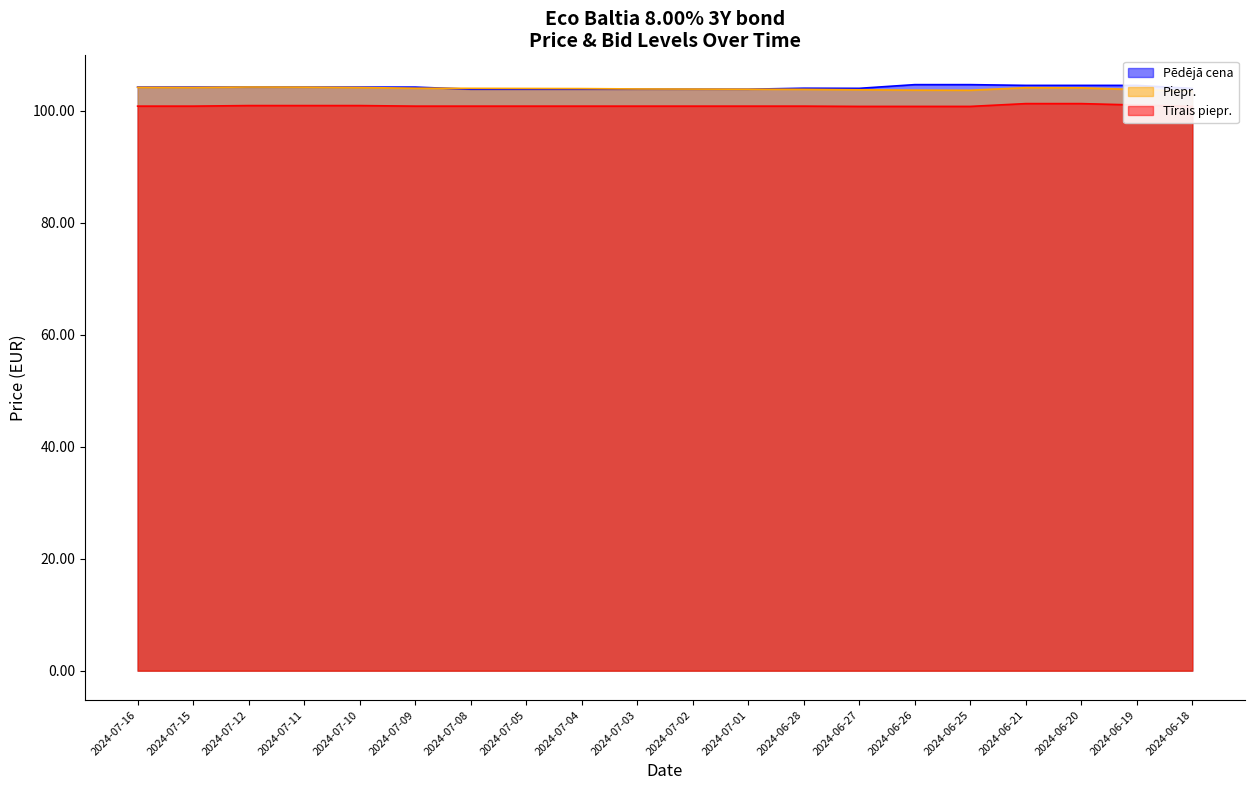

What is the highest value of the Tīrais piepr. series?

101.2